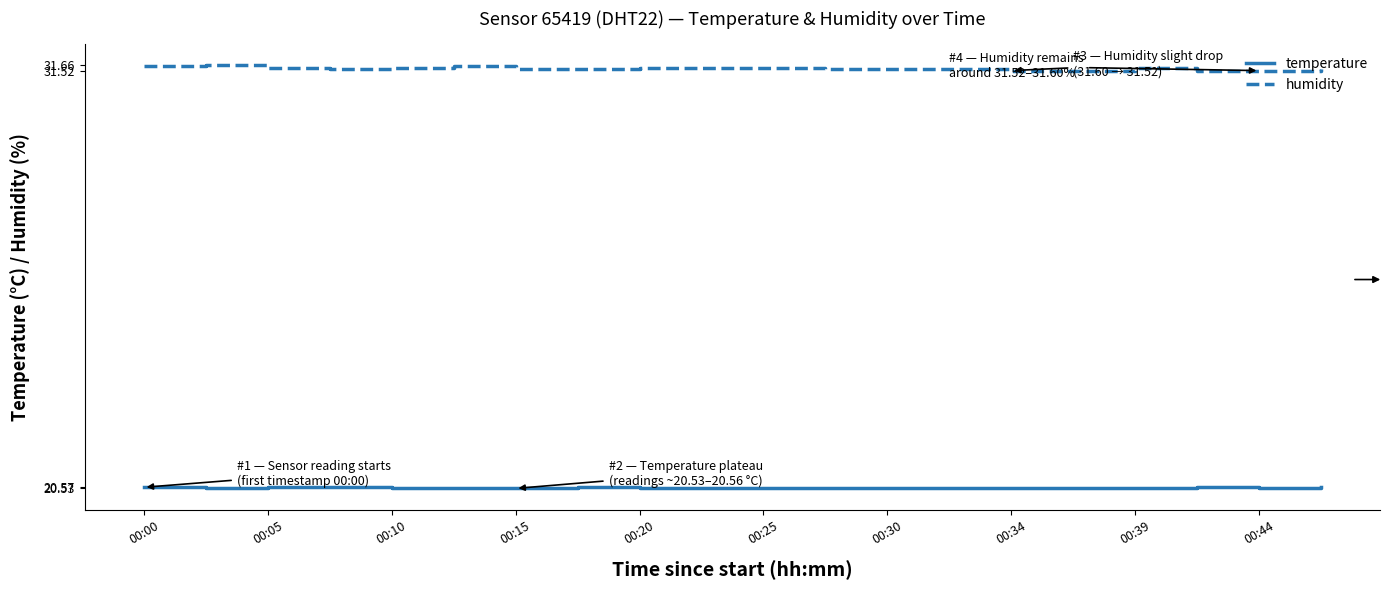

Which series has the largest total across all categories?

humidity